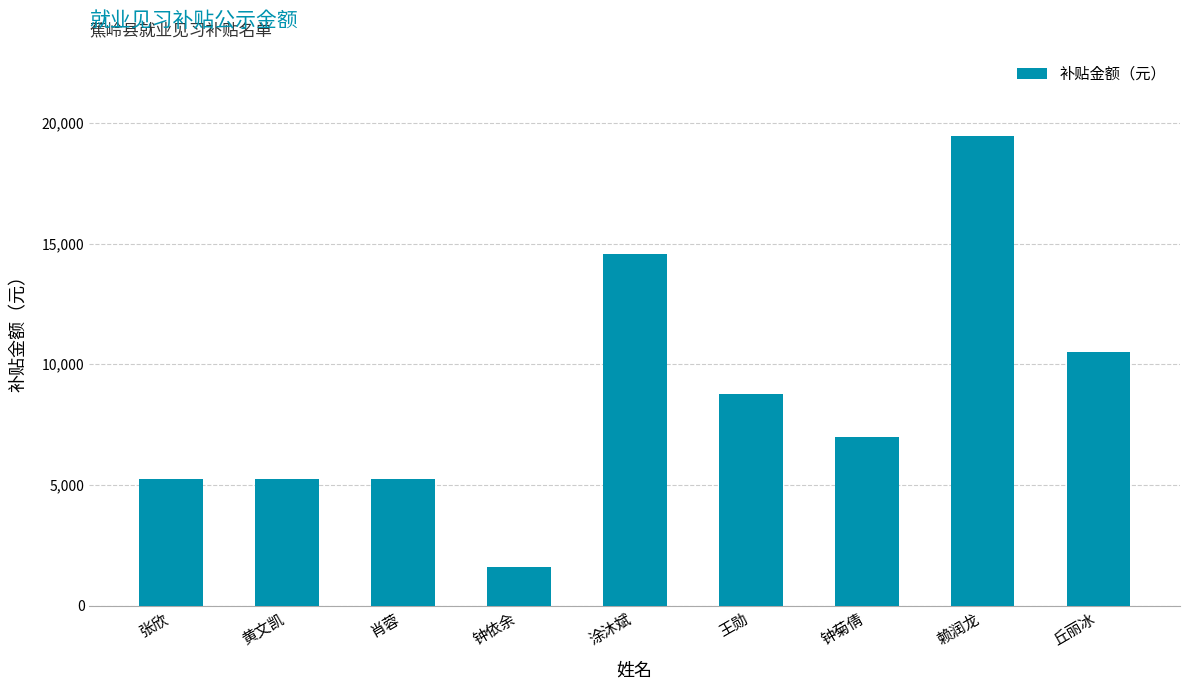

Which label corresponds to the smallest value in the chart?

钟依余